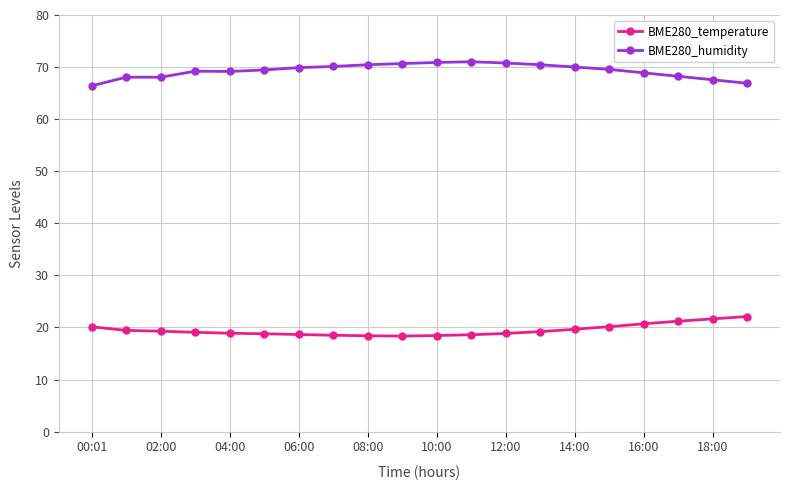

What is the greatest value displayed?

71.0